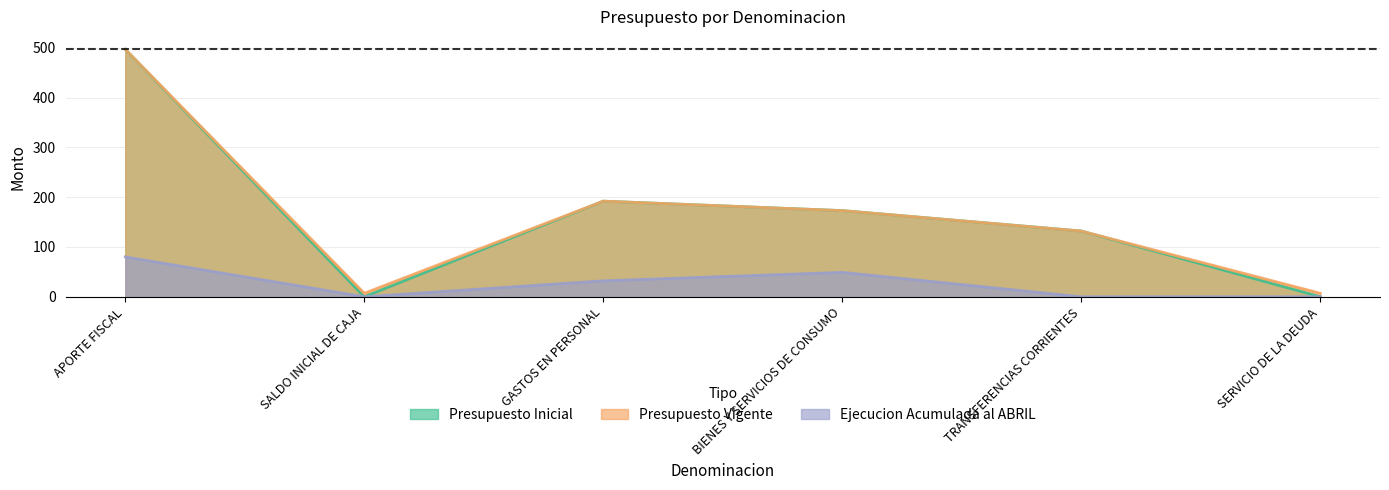

Reading left to right, extract all data points from this chart.

Presupuesto Inicial: 497	0	192	173	132	0
Presupuesto Vigente: 497	7	192	173	132	7
Ejecucion Acumulada al ABRIL: 80	0	32	49	0	0